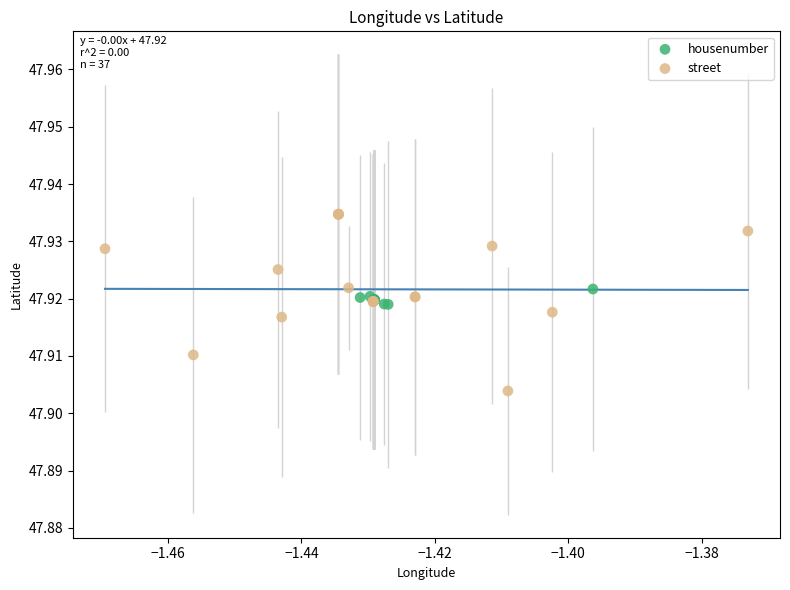

Which series has the largest Y range (max minus min)?

street